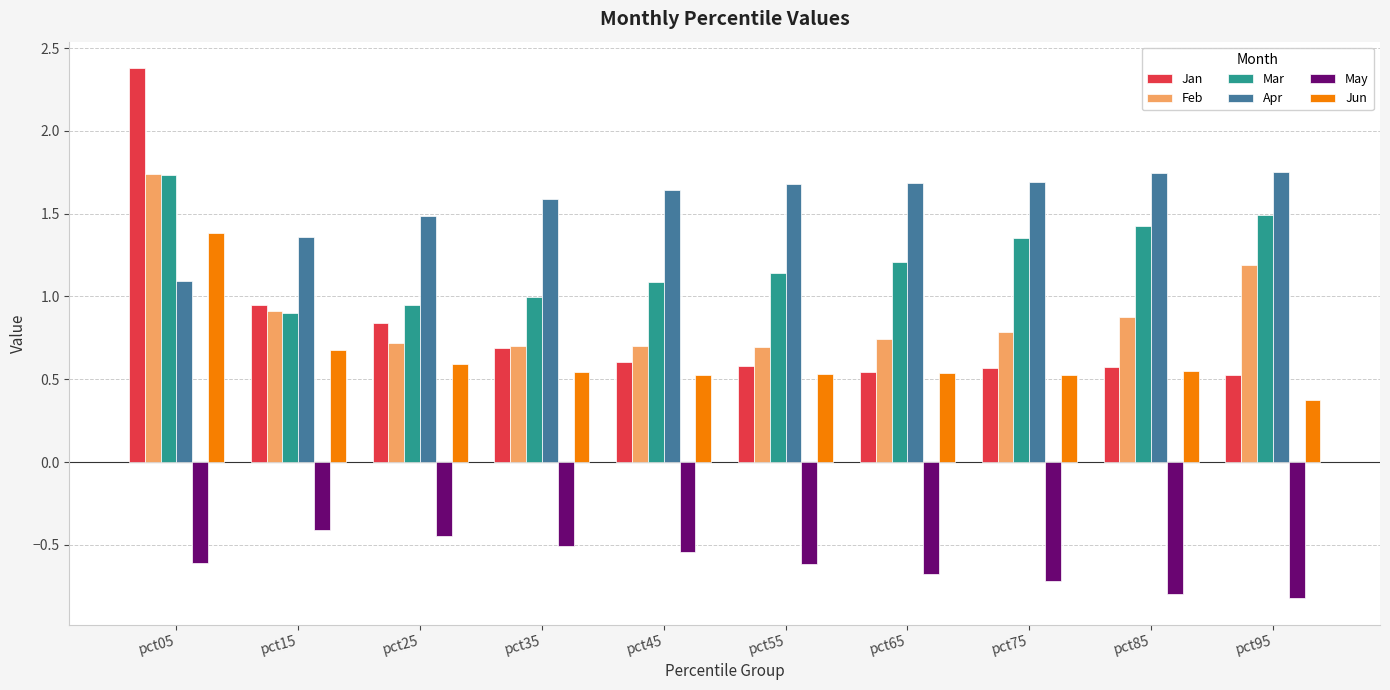

Where is Mar nearest to the value 1?

pct35